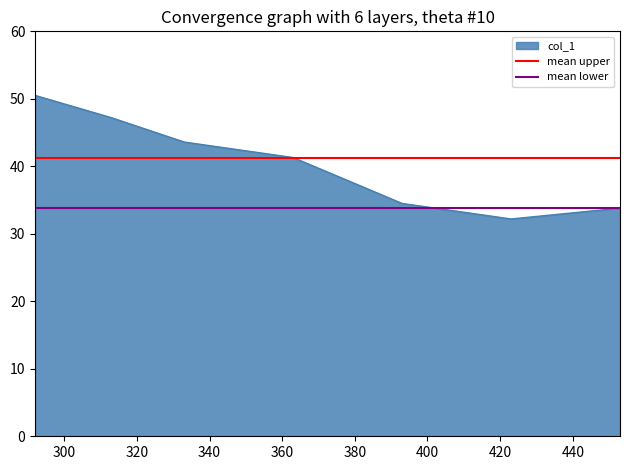

Count the number of data series in this chart.

2